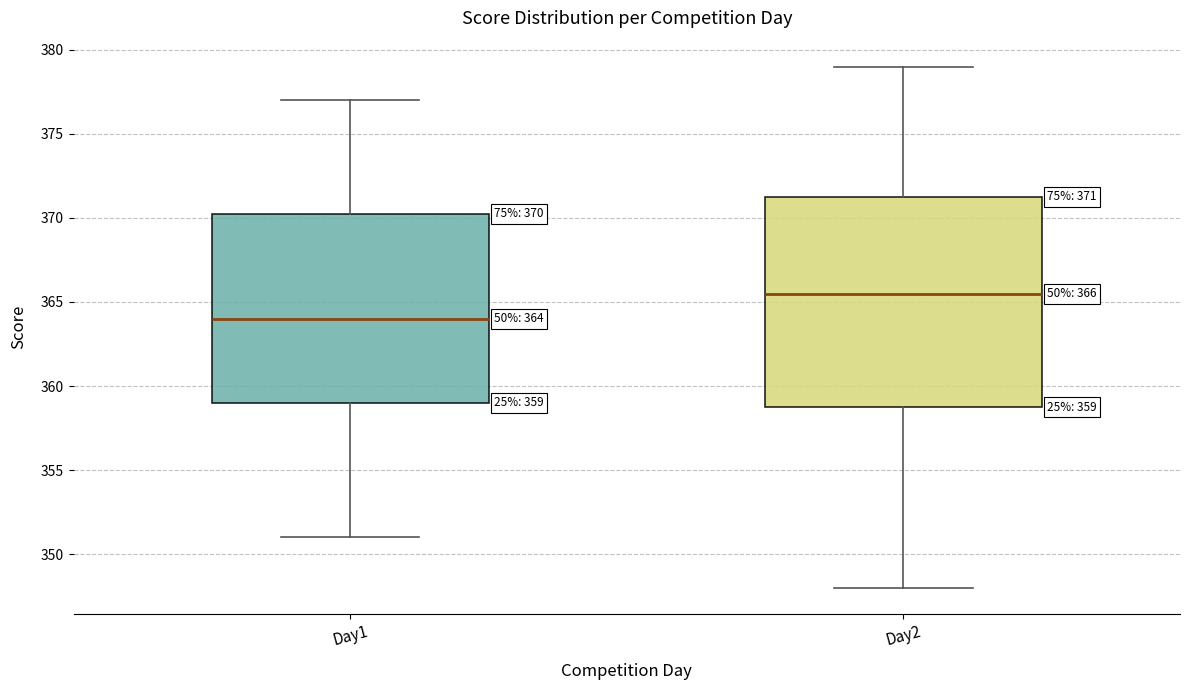

Comparing the boxes themselves (not the whiskers), which one is the tallest?

Day2